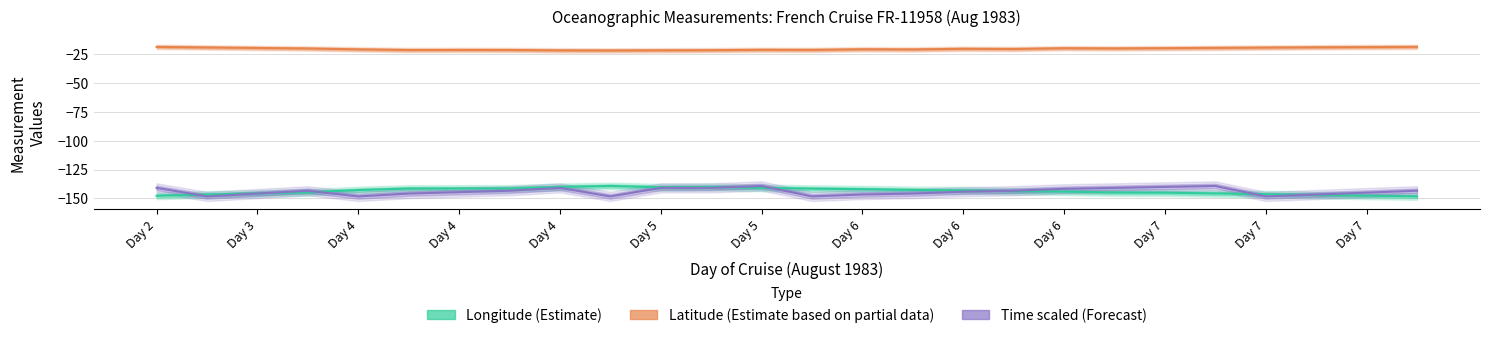

How many series are shown in this chart?

3